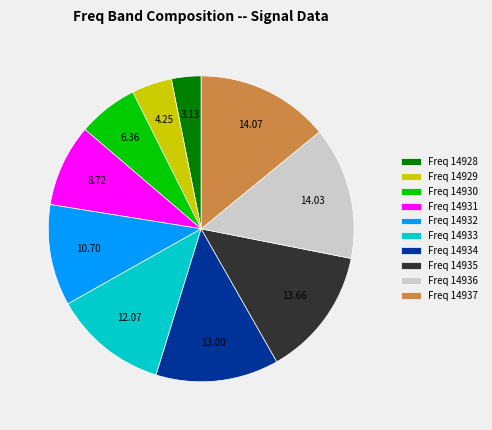

Does any single category account for the majority?

No